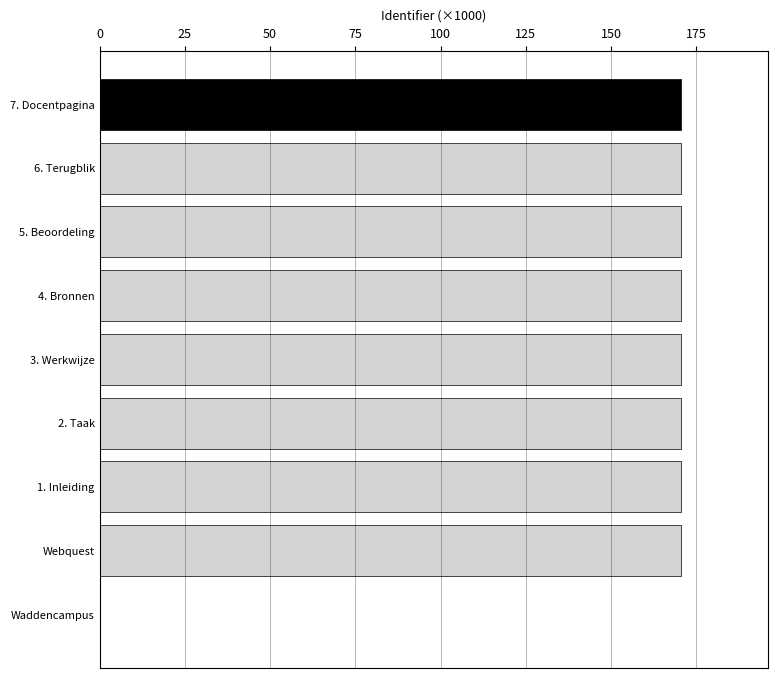

The value at Webquest is 243.3. True or false?

False